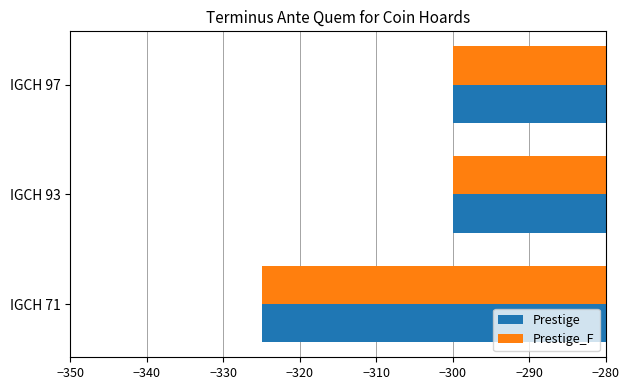

What is the maximum value shown in the chart?

-300